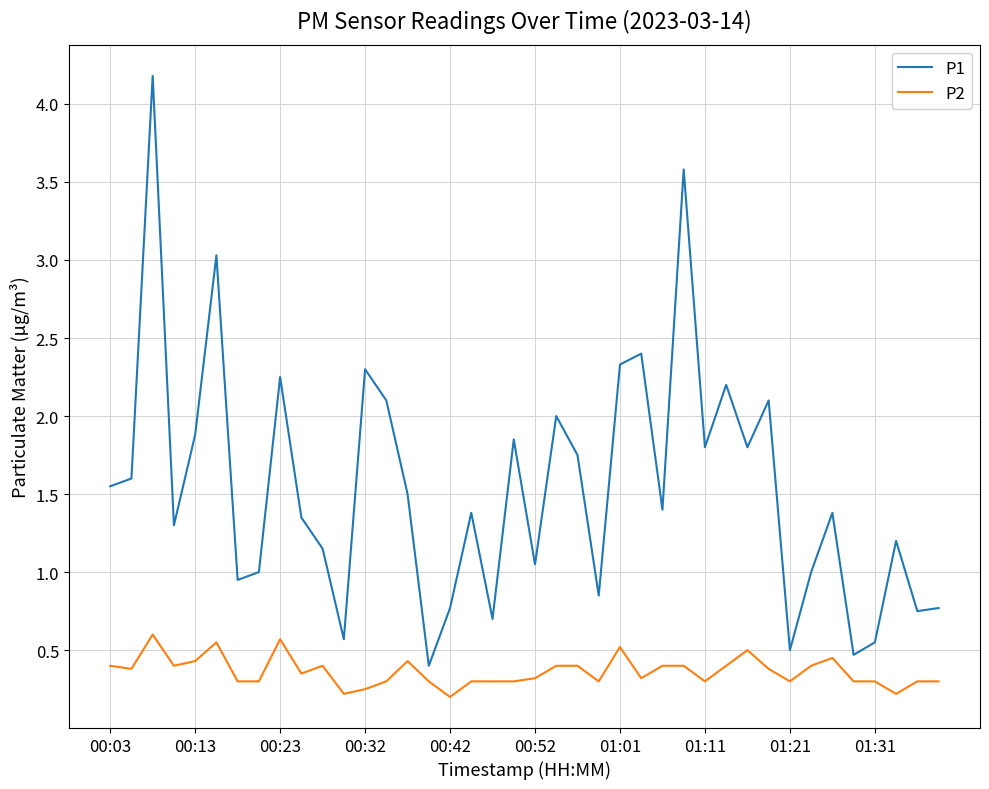

Which series has the largest range (max minus min)?

P1